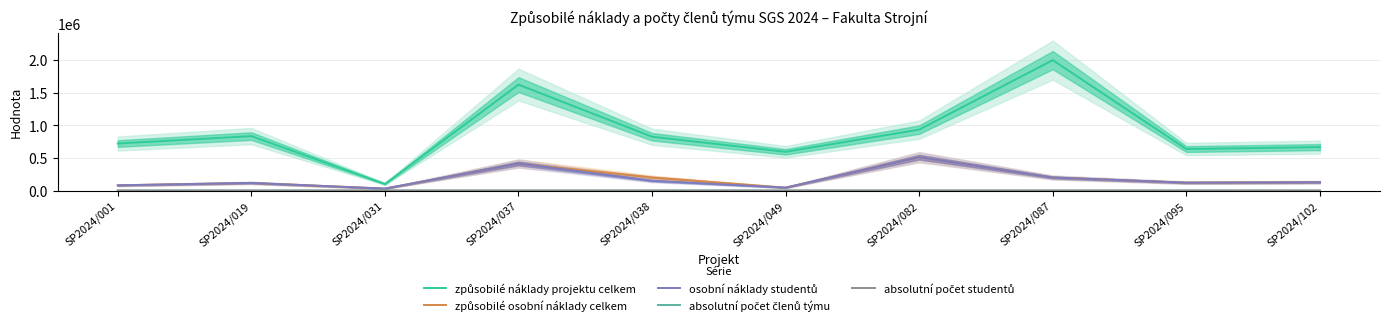

Reading left to right, what are all the values shown in this chart?

způsobilé náklady projektu celkem: 720933	834645	100967	1624429	824983	593894	934235	2000000	636314	666193
způsobilé osobní náklady celkem: 80000	117000	30000	415000	199506	45000	511975	200000	121000	127100
osobní náklady studentů: 80000	117000	30000	415000	150000	45000	511975	200000	121000	127100
absolutní počet členů týmu: 50	50	40	48	49	50	26	50	50	24
absolutní počet studentů: 44	40	35	43	32	45	22	39	34	18